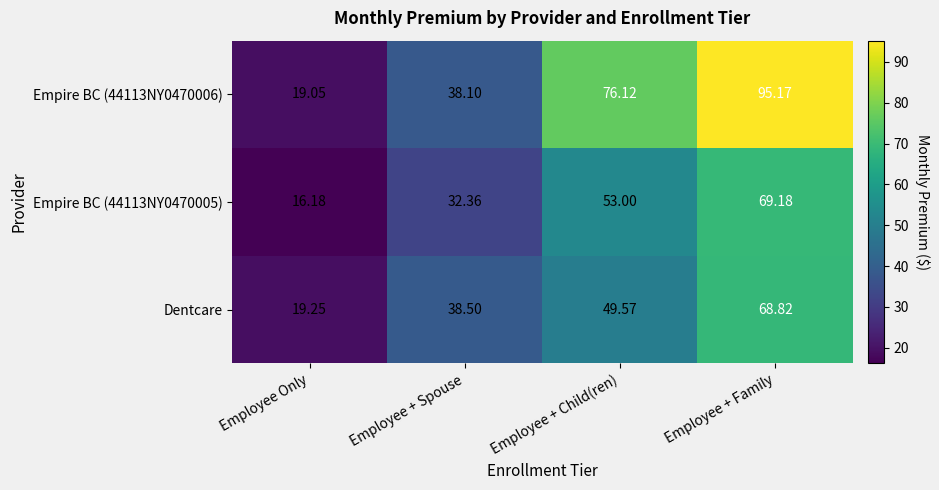

Is the value of Empire BC (44113NY0470006) at Employee + Family greater than the value of Empire BC (44113NY0470005) at Employee + Family?

Yes